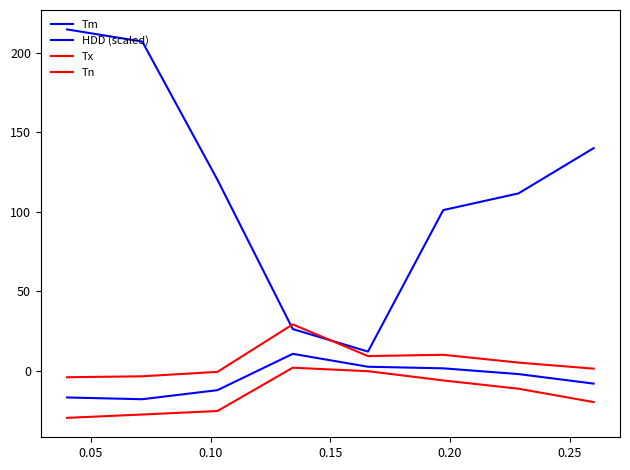

True or false: HDD (scaled) has more than 0 points higher than both neighbors.

False